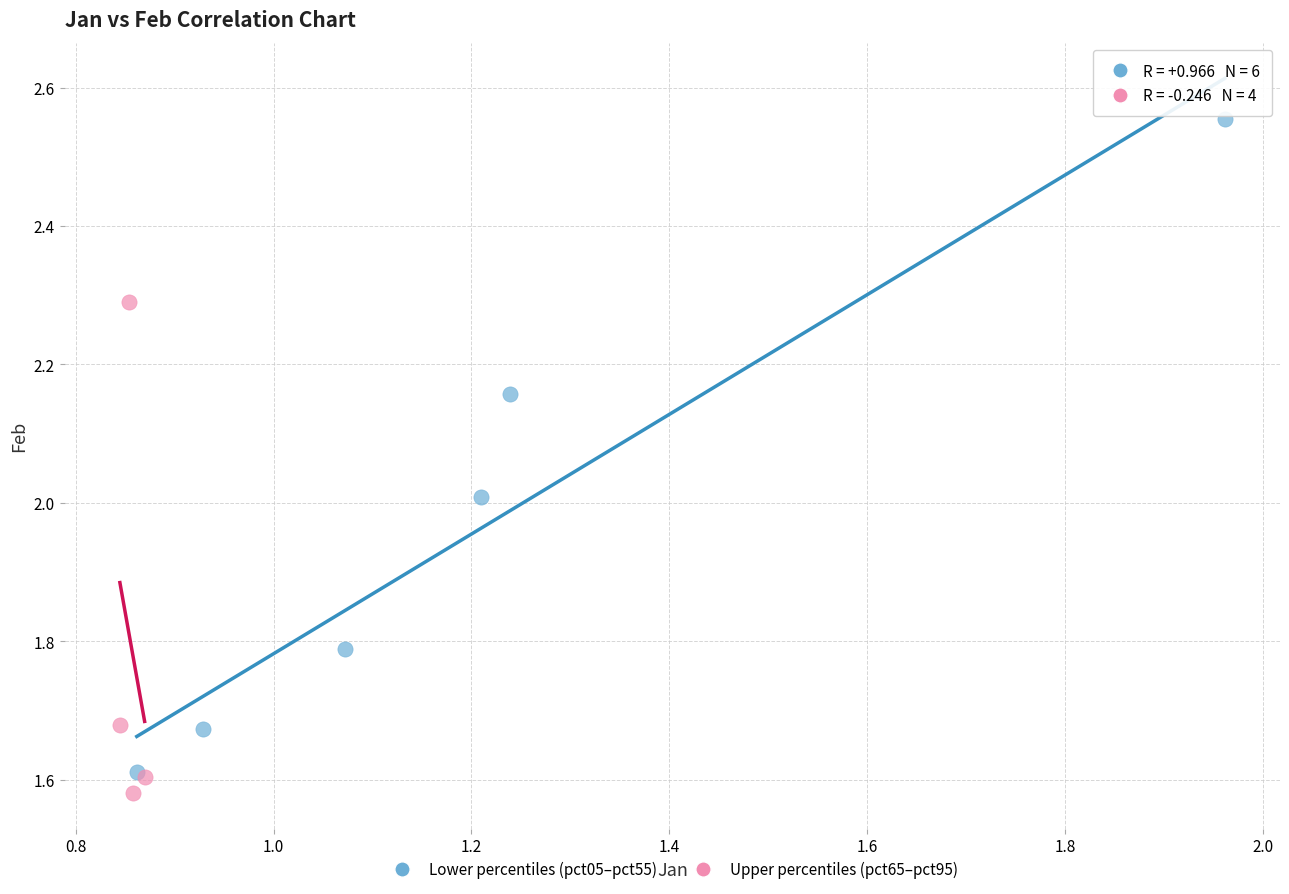

Which series contains the lowest Y value?

Upper percentiles (pct65–pct95)